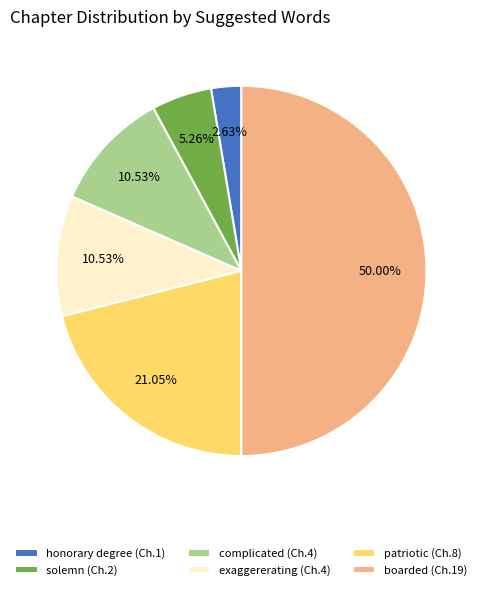

To the nearest percent, what portion does honorary degree represent?

3%